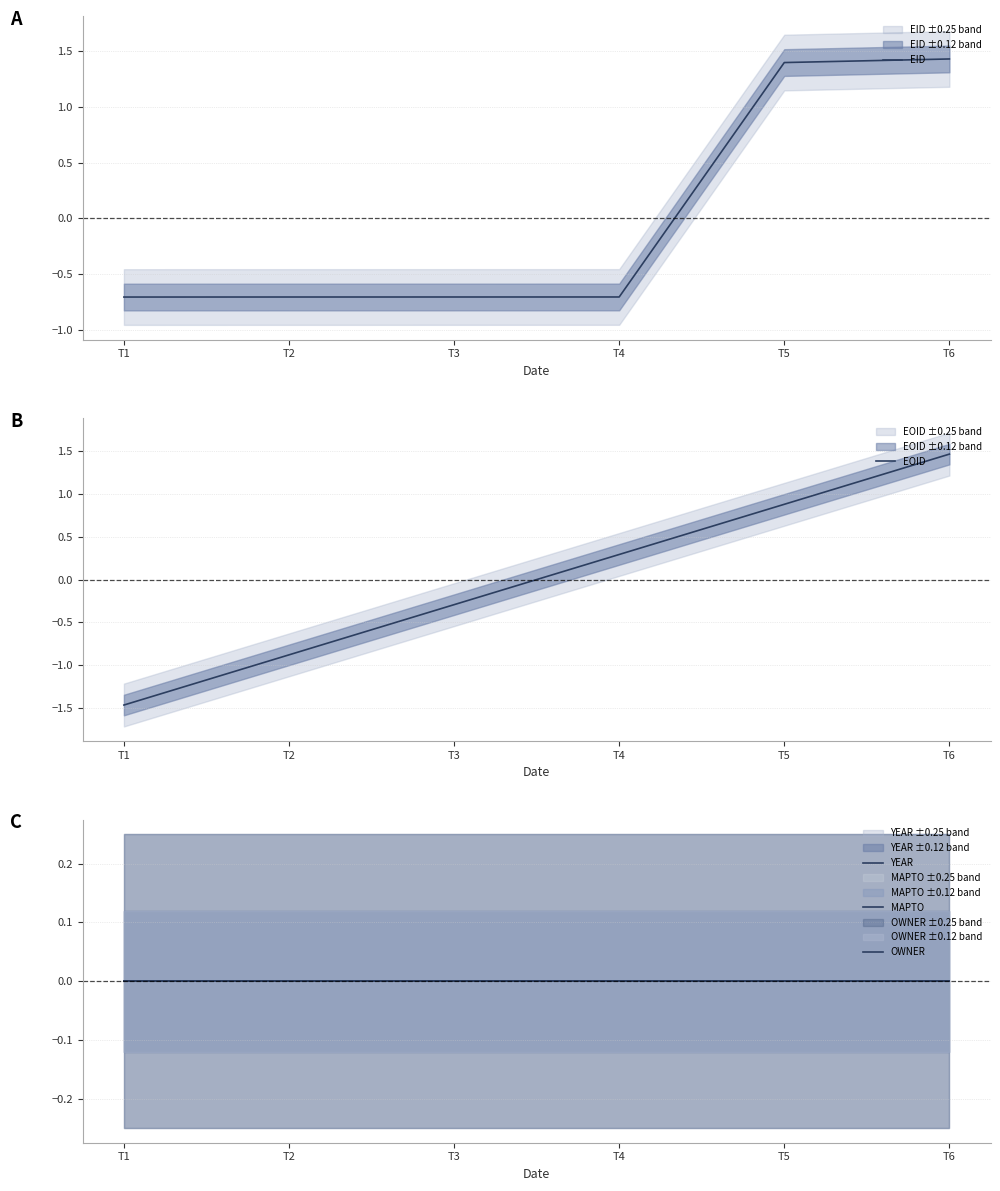

Which series changed the most between T5 and T6?

EOID